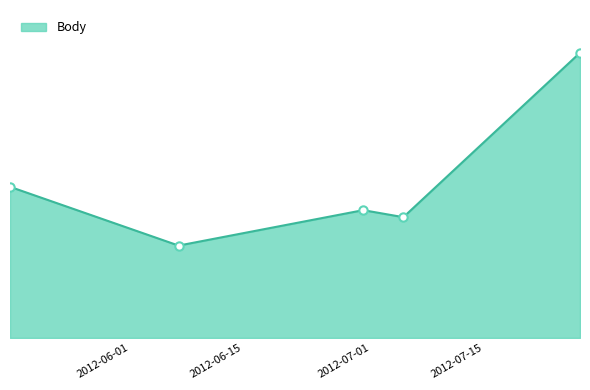

Rank the categories by value from lowest to highest.

2012-06-07, 2012-07-05, 2012-06-30, 2012-05-17, 2012-07-27